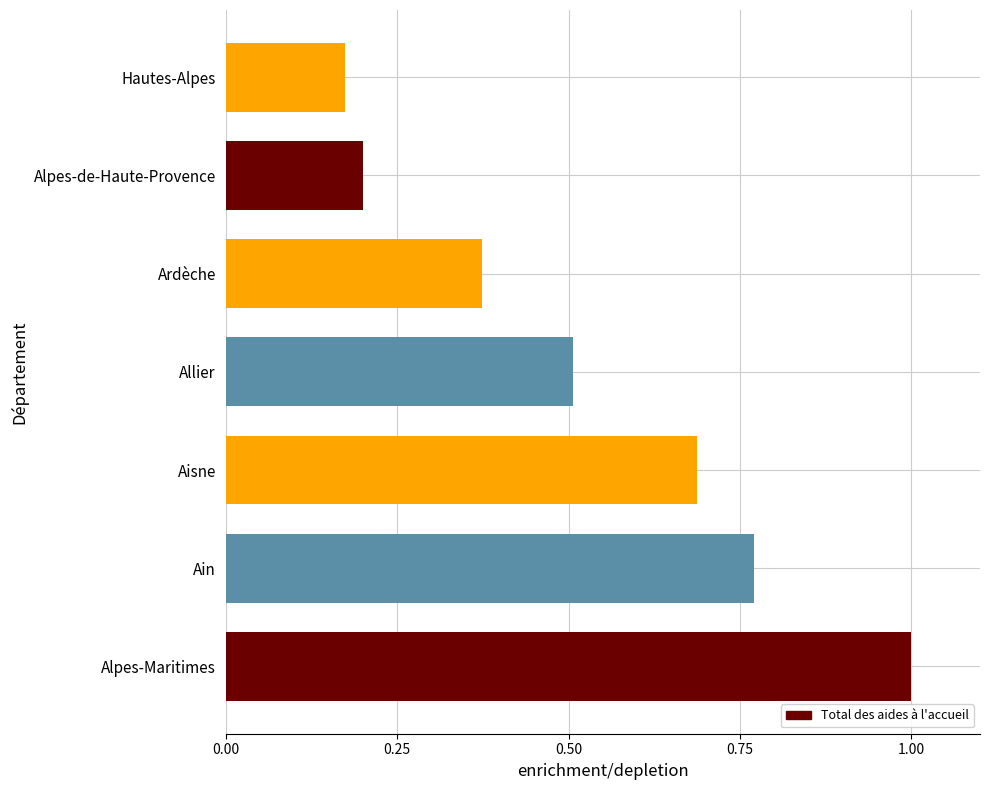

What is the average value?

0.5